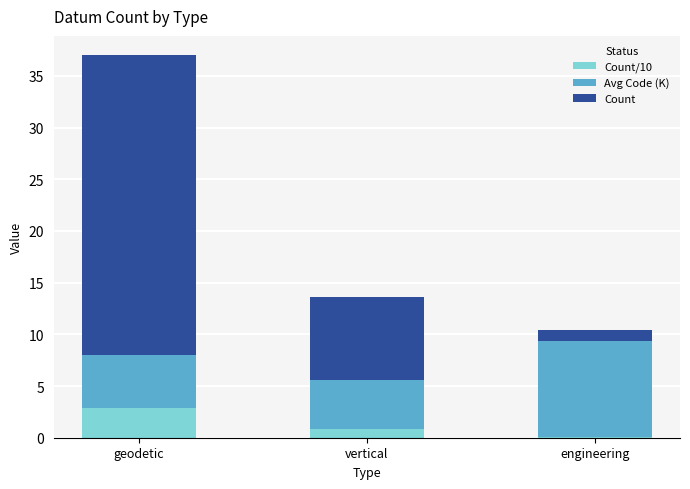

Are the bars horizontal?

No